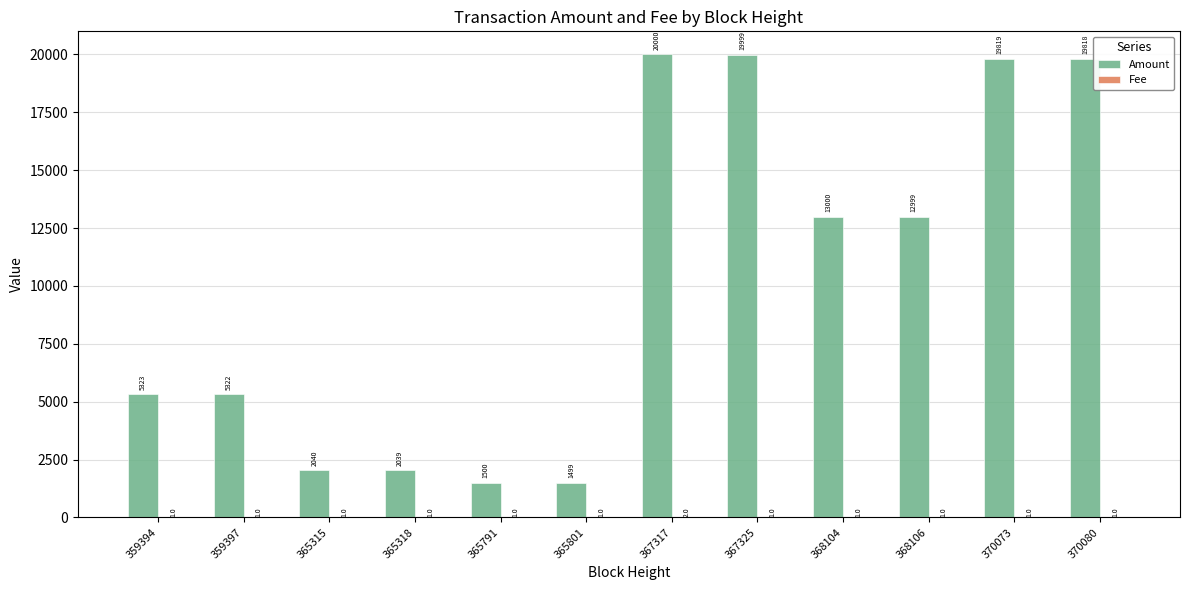

Which series has the widest spread of values?

Amount